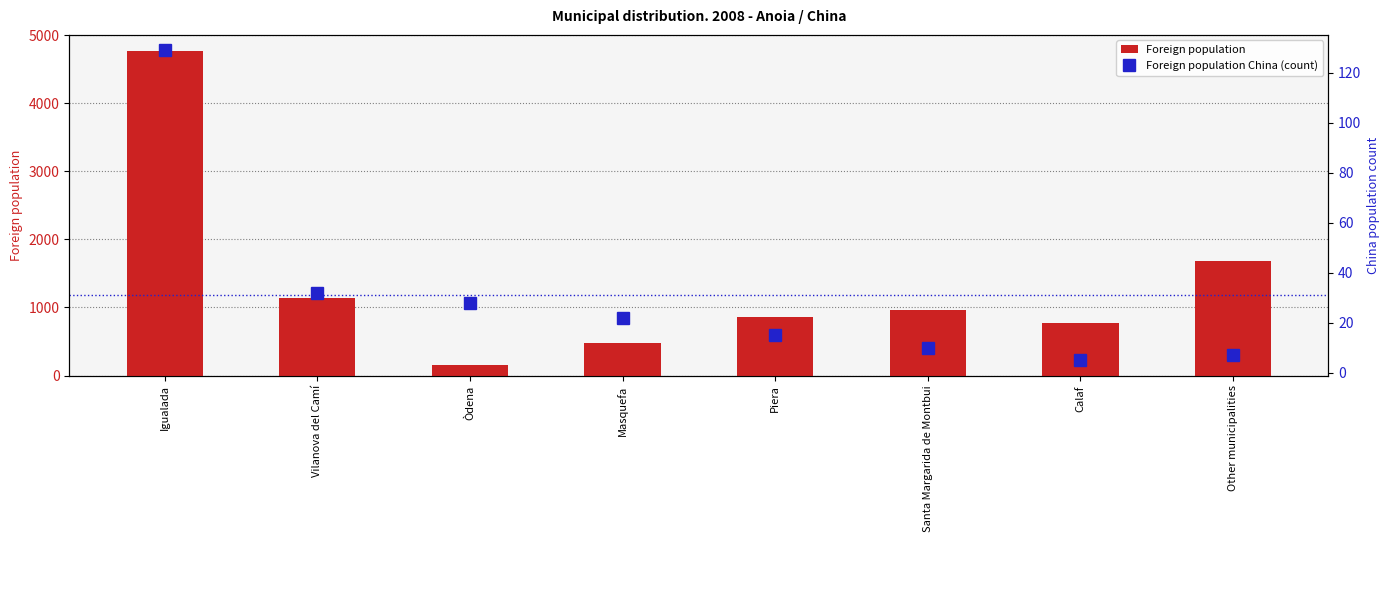

List the series in order of their peak value, highest first.

Foreign population, Foreign population China (count)